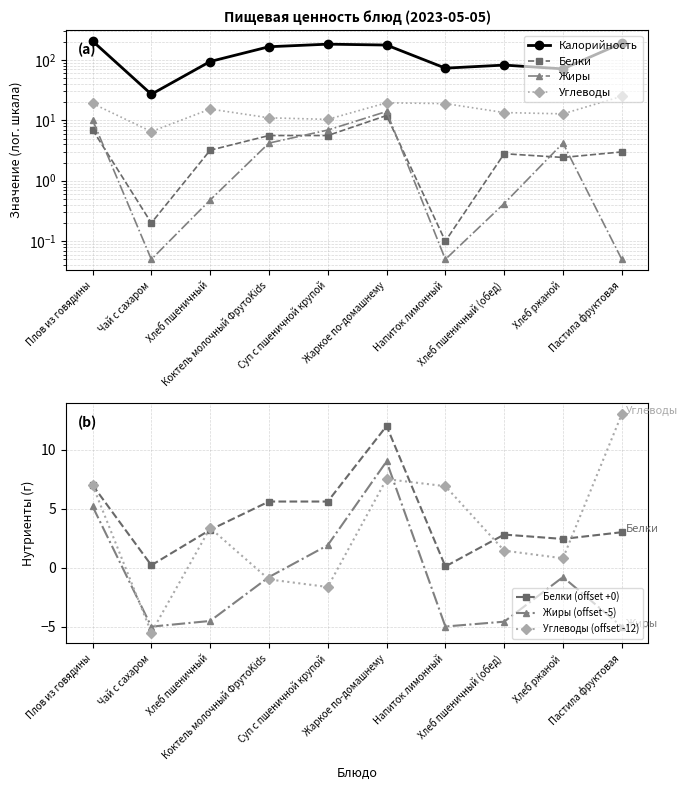

What is the value of the Калорийность point at the 1st from the left?

205.0